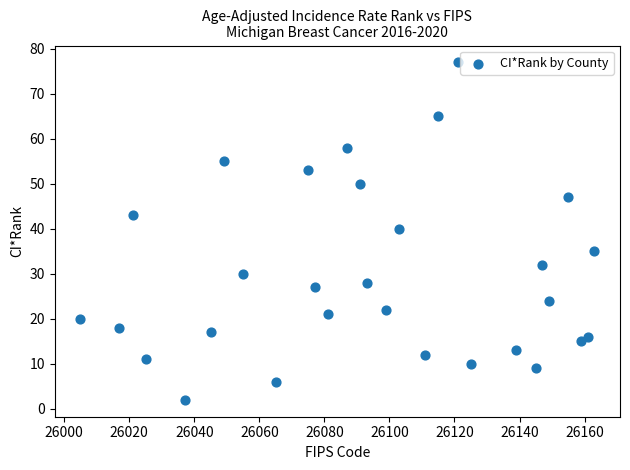

What is the range of Y values (max minus min)?

75